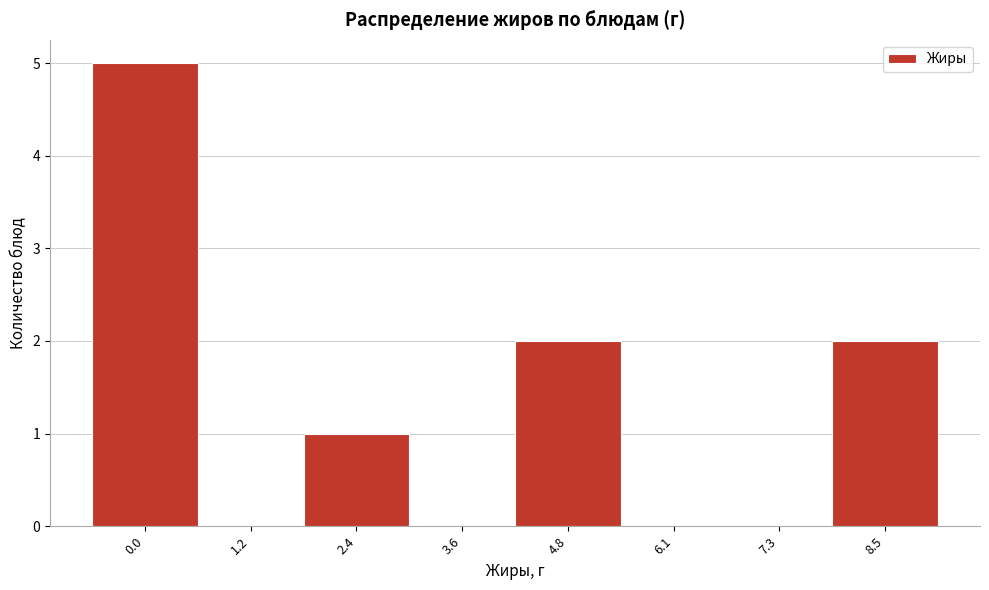

Reading left to right, list all the values displayed in this chart.

0.0=5	1.2=0	2.4=1	3.6=0	4.8=2	6.1=0	7.3=0	8.5=2